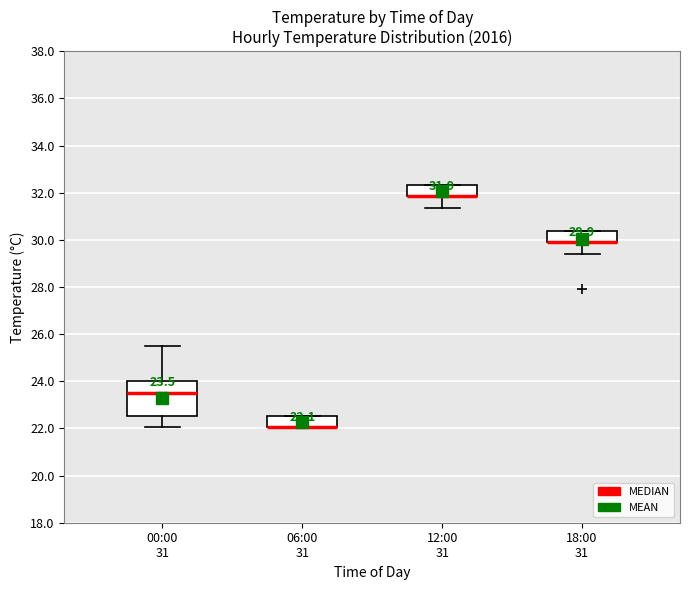

Comparing the boxes themselves (not the whiskers), which one is the tallest?

00:00 31